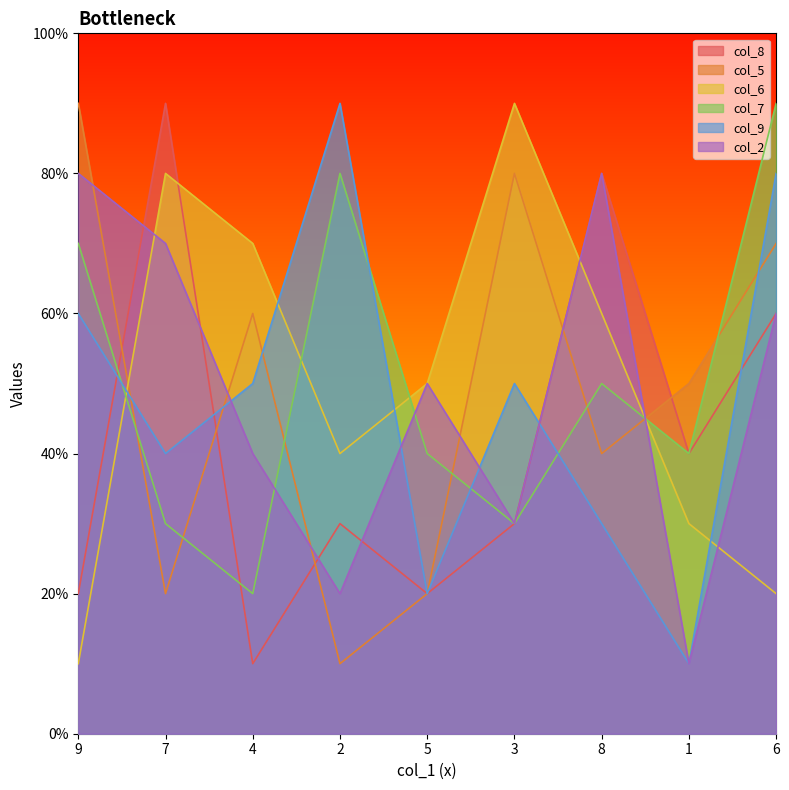

Reading left to right, what are all the values shown in this chart?

col_8: 2	9	1	3	2	3	8	4	6
col_5: 9	2	6	1	2	8	4	5	7
col_6: 1	8	7	4	5	9	6	3	2
col_7: 7	3	2	8	4	3	5	4	9
col_9: 6	4	5	9	2	5	3	1	8
col_2: 8	7	4	2	5	3	8	1	6